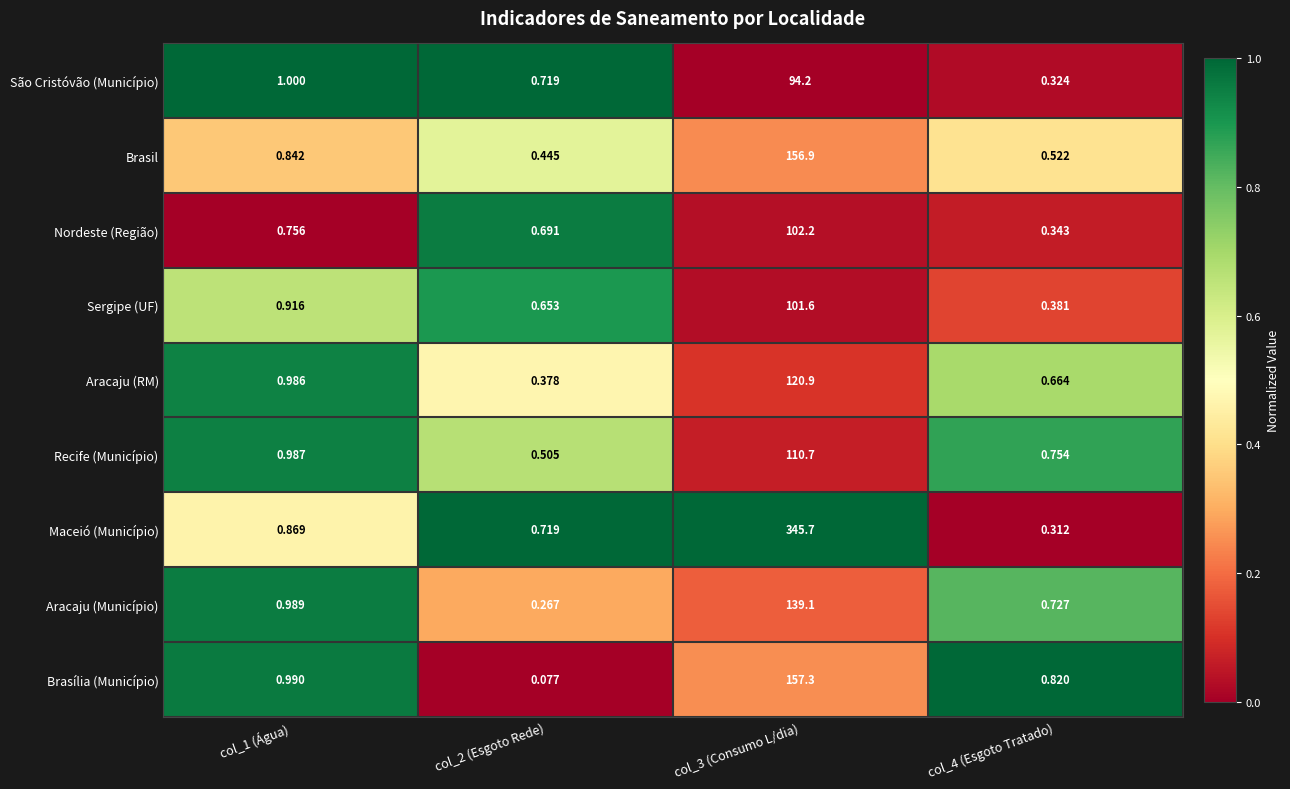

Which series changed the most between col_1 (Água) and col_2 (Esgoto Rede)?

Brasília (Município)